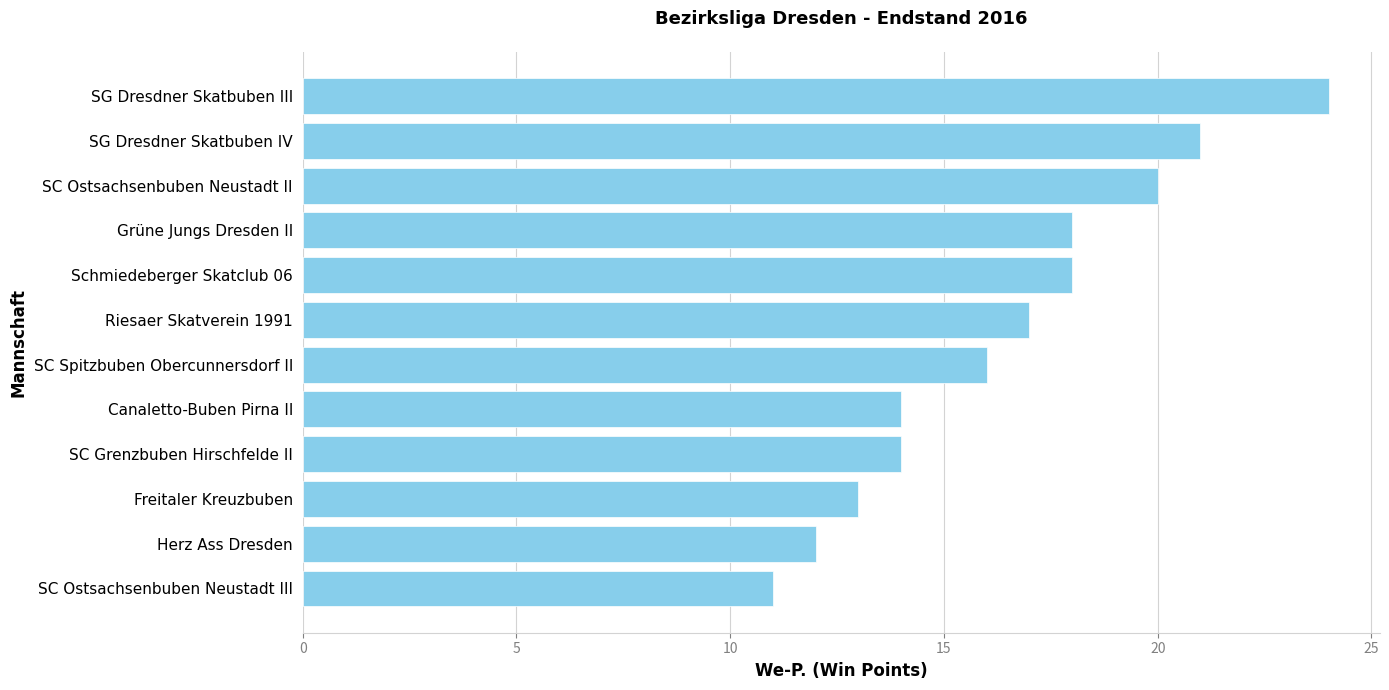

Which has a higher value, SC Grenzbuben Hirschfelde II or Herz Ass Dresden?

SC Grenzbuben Hirschfelde II